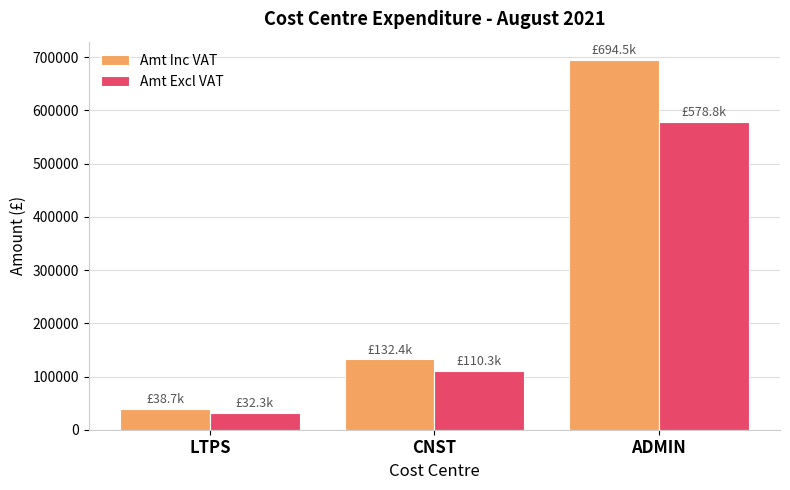

Which series has the widest spread of values?

Amt Inc VAT